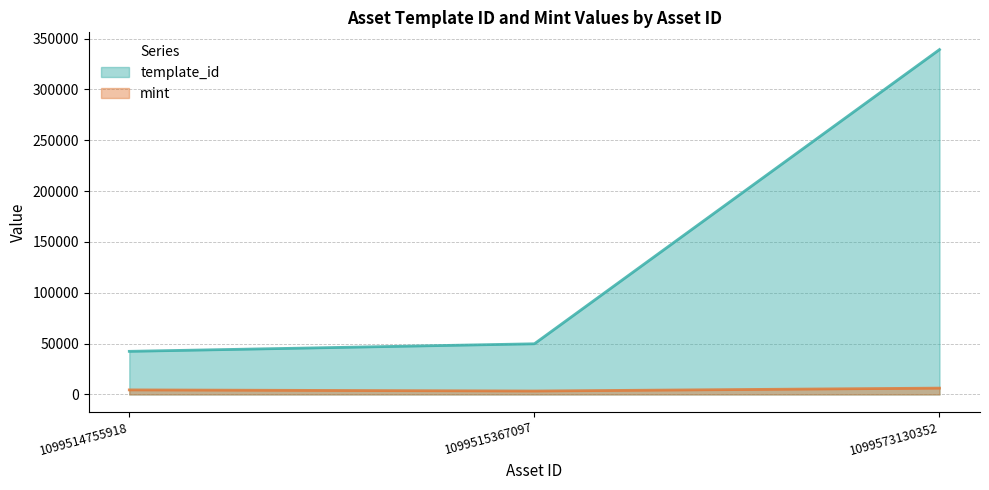

How many lines are shown in the chart?

2